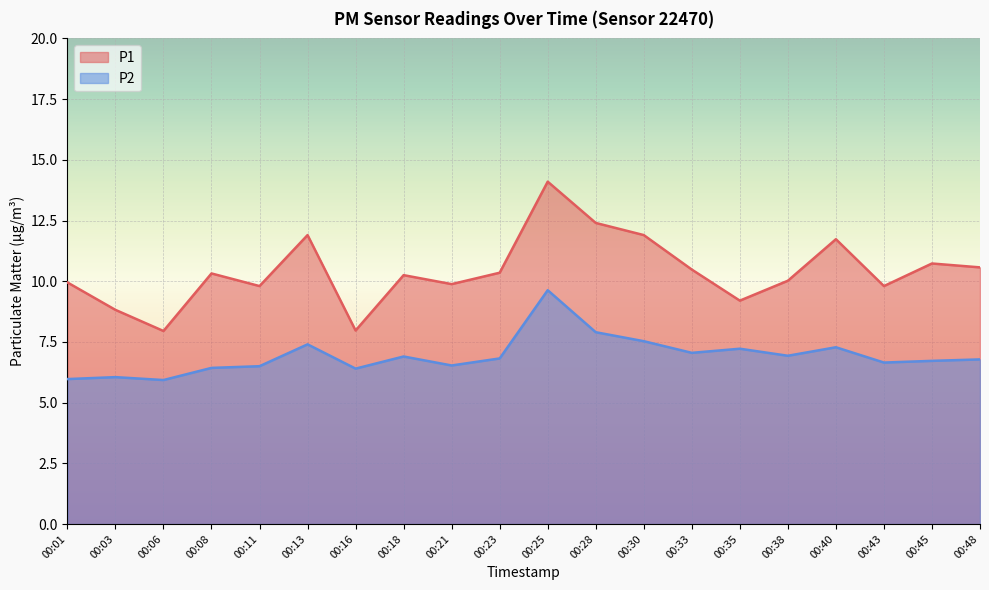

Is it true that P1 equals 19.8 at 00:13?

False